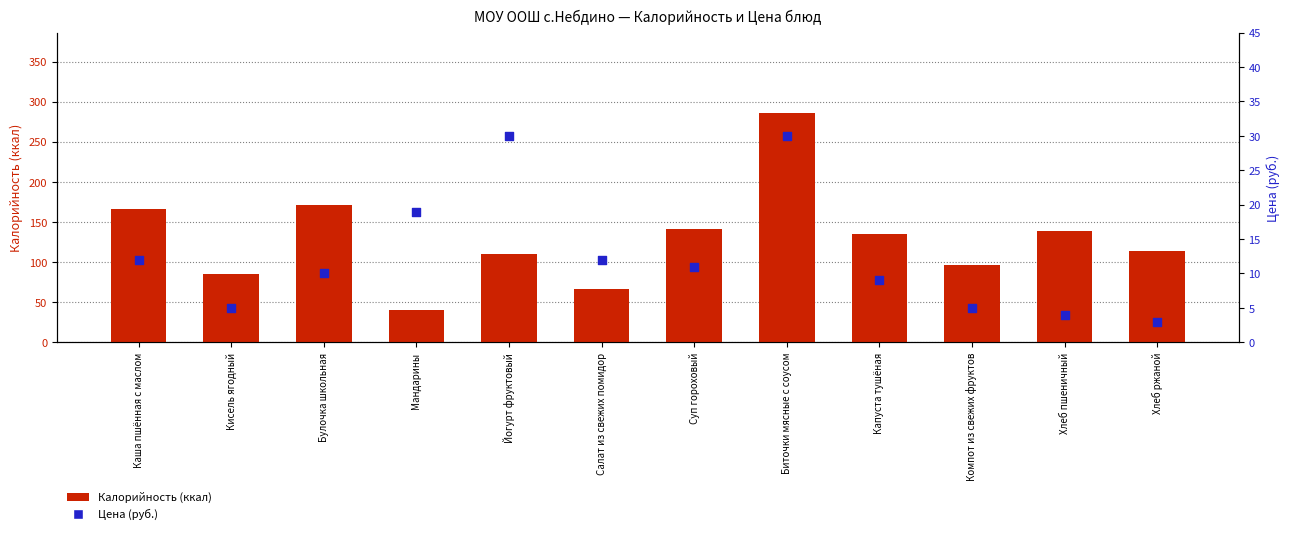

What are all the series names shown in the legend?

Калорийность (ккал), Цена (руб.)